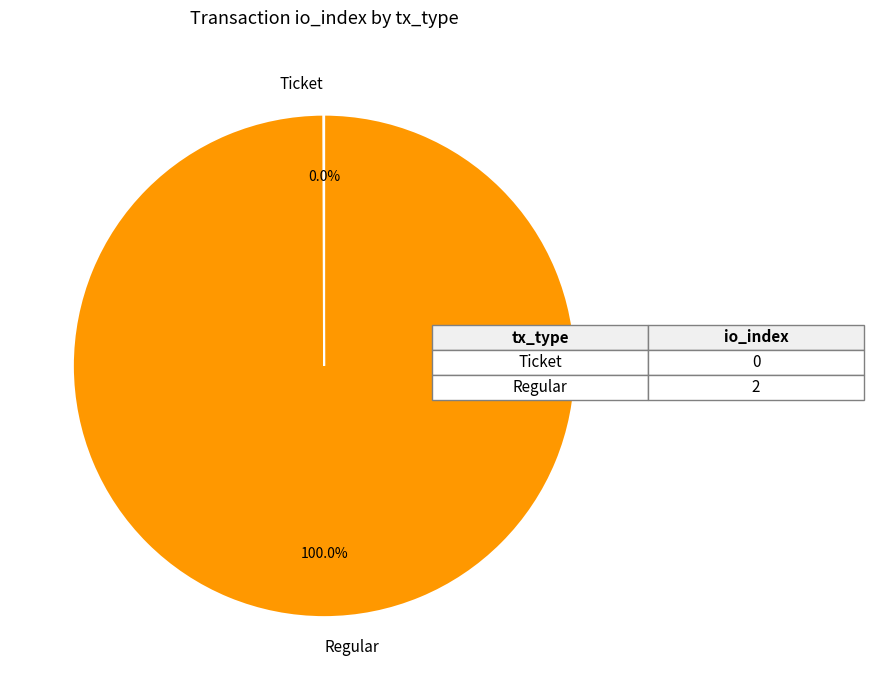

Which slice represents more than half of the pie?

Regular